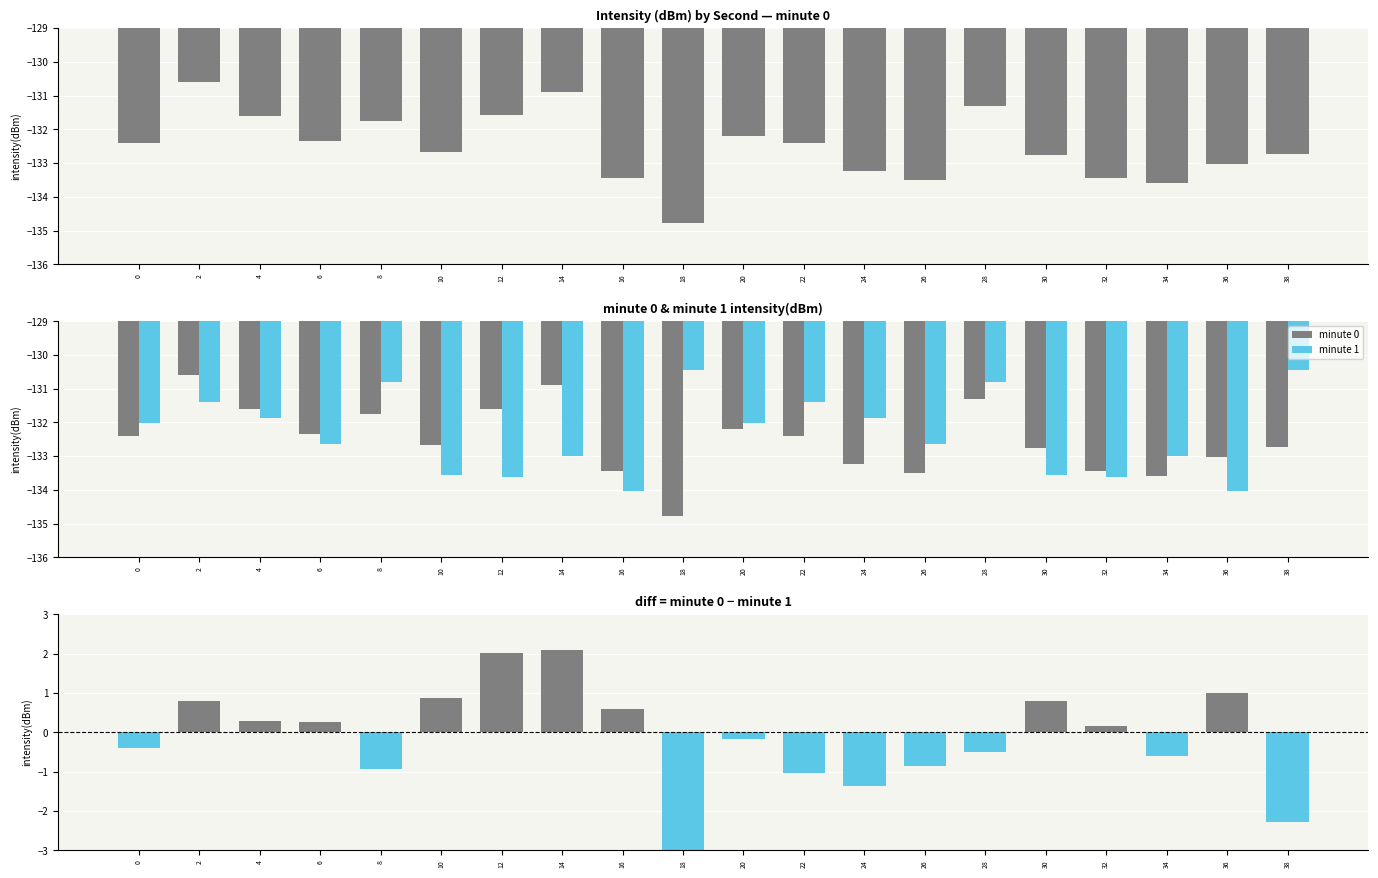

Are the bars grouped side by side (vs. stacked)?

Yes